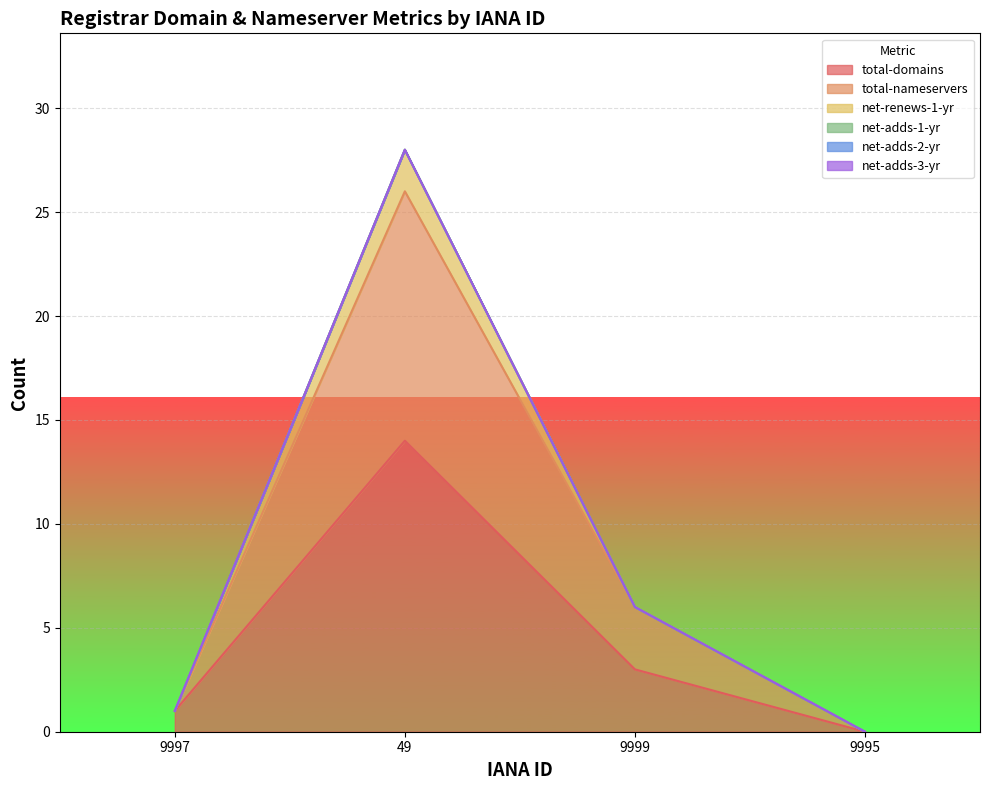

Is the value of total-domains at 9999 greater than the value of net-renews-1-yr at 49?

Yes